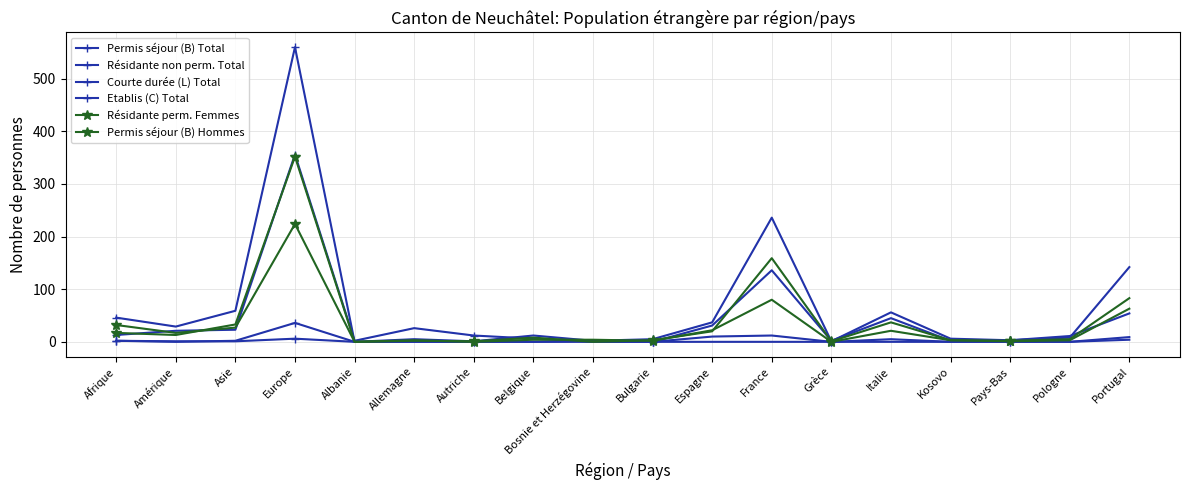

How many lines are shown in the chart?

6